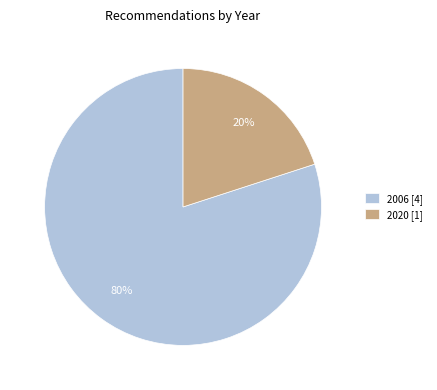

Approximately how many times larger is the value at 2006 [4] compared to 2020 [1]?

4.0